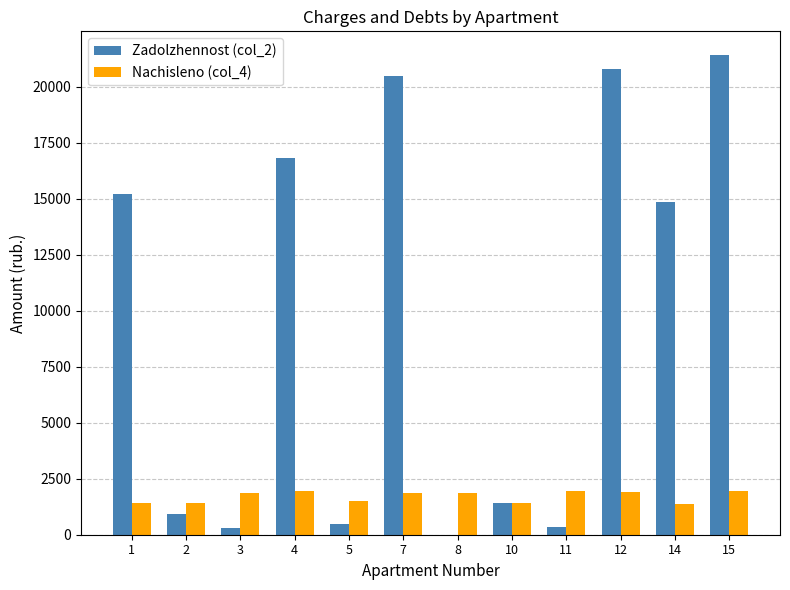

What is the sum of the Nachisleno (col_4) values at 4 and 8?

3813.9